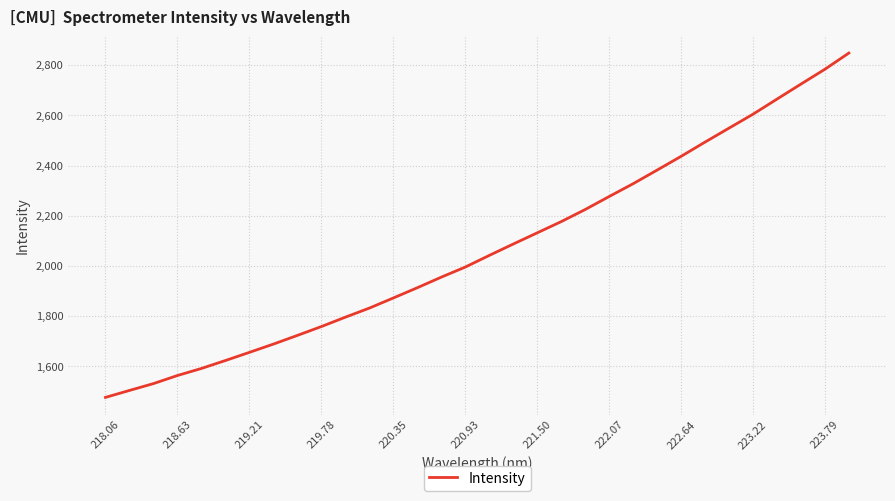

Reading left to right, extract all data points from this chart.

1476.2	1503.9	1531.2	1563.5	1591.6	1623.3	1655.7	1688.8	1723.4	1758.7	1796.1	1832.2	1872.6	1913.4	1955.6	1995.8	2042.2	2087.5	2132.2	2176.8	2225.1	2276.8	2327.9	2382.1	2436.9	2493.7	2549.3	2604.7	2664.9	2724.6	2783.8	2848.3